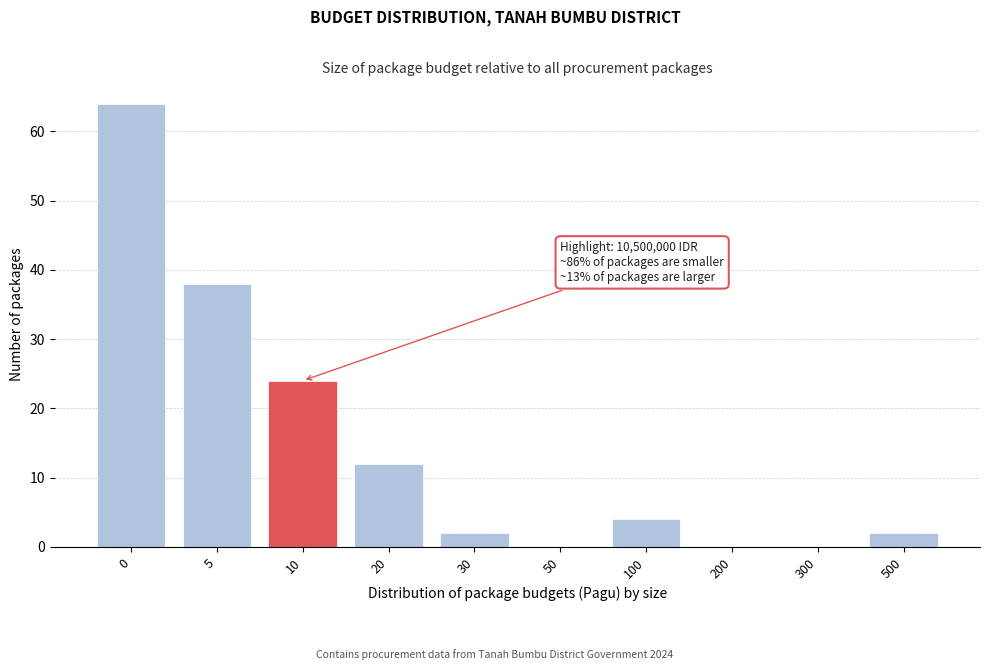

Reading left to right, list all the values displayed in this chart.

0=64	5=38	10=24	20=12	30=2	50=0	100=4	200=0	300=0	500=2